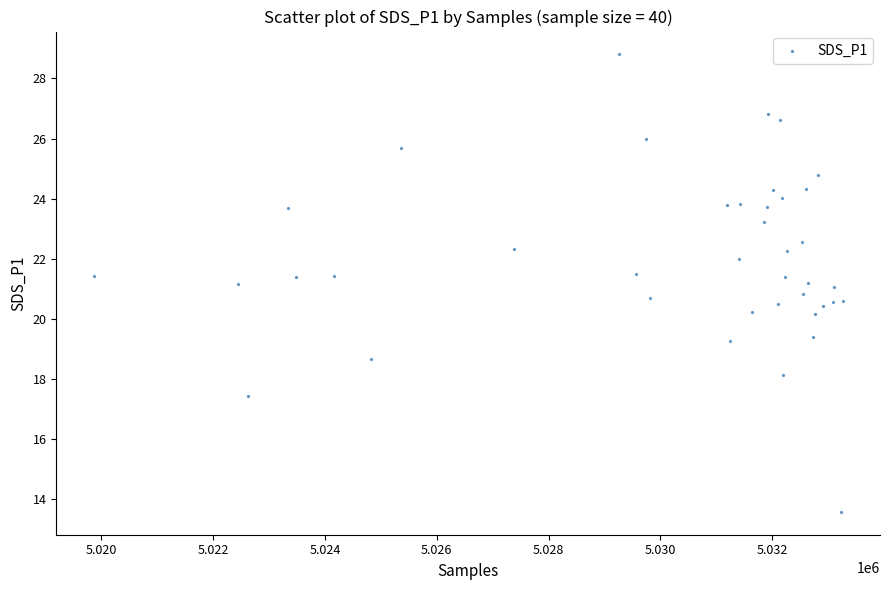

What is the range of X values (max minus min)?

13397.0